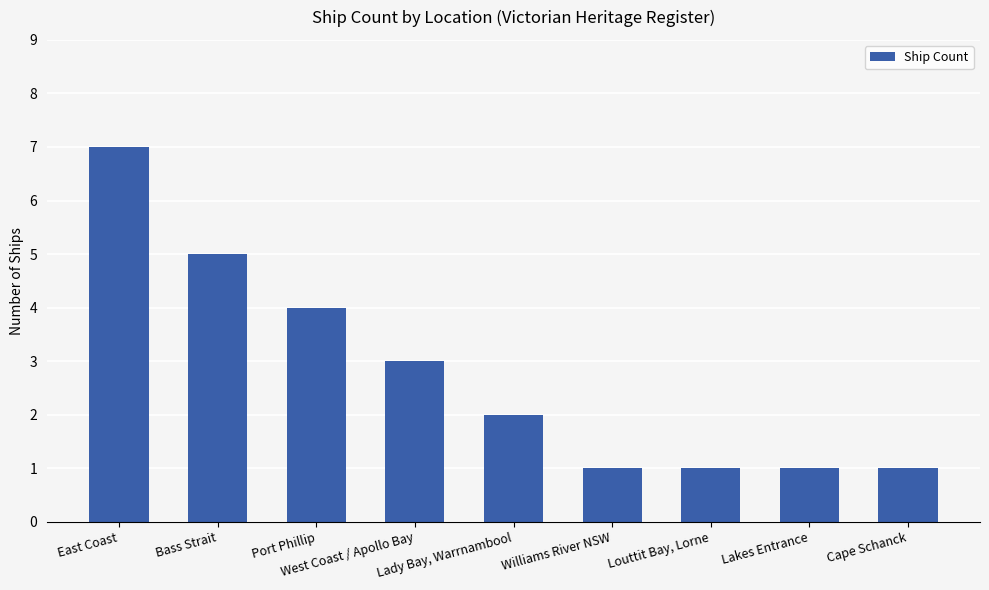

Does the chart contain stacked bars?

No